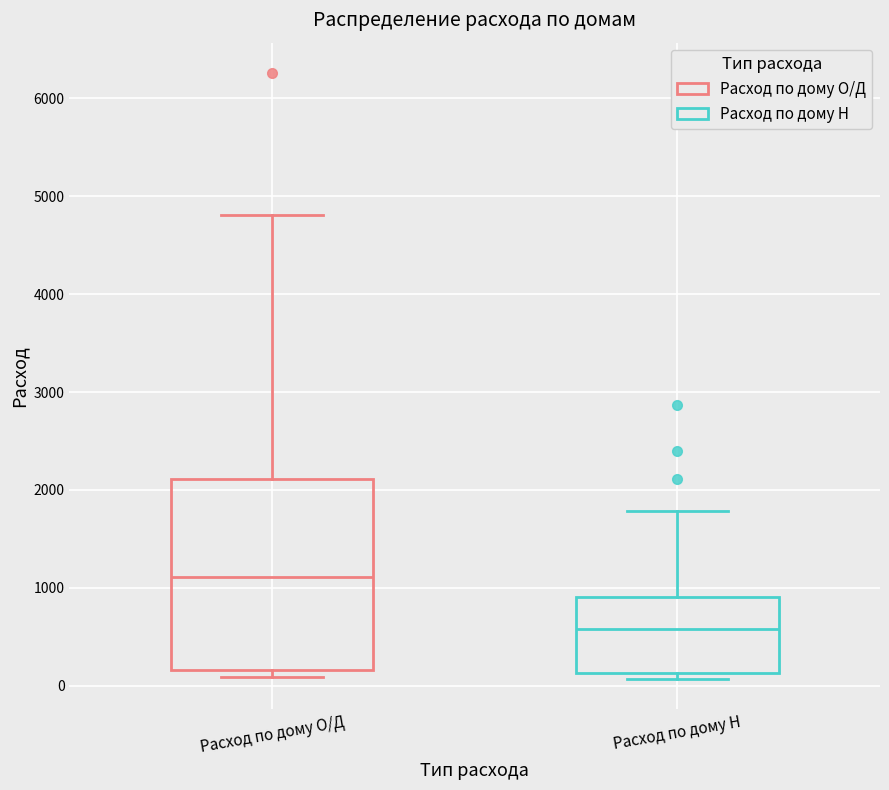

Where is the upper edge of the box for Расход по дому Н on the y-axis? The values are not printed on the chart, so give them approximately, as read against the axis.

900